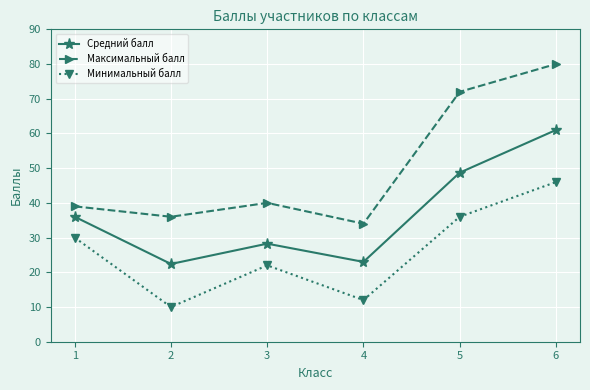

What are all the series names shown in the legend?

Средний балл, Максимальный балл, Минимальный балл